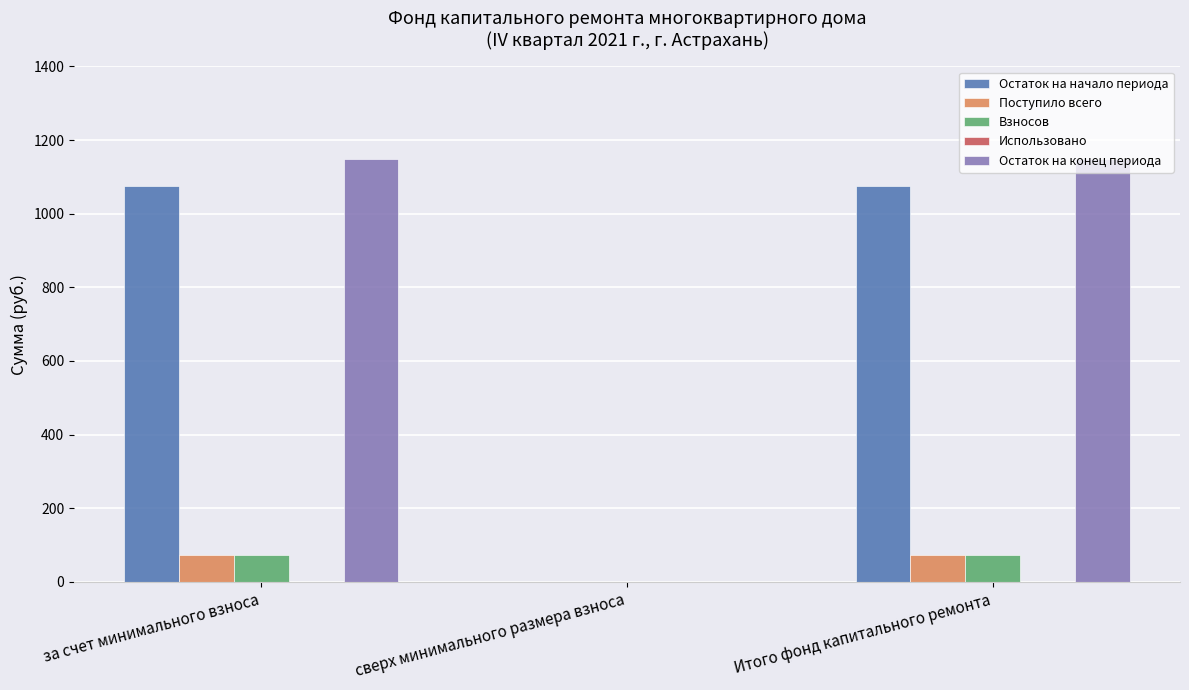

Is it true that Остаток на конец периода equals 397.8 at за счет минимального взноса?

False